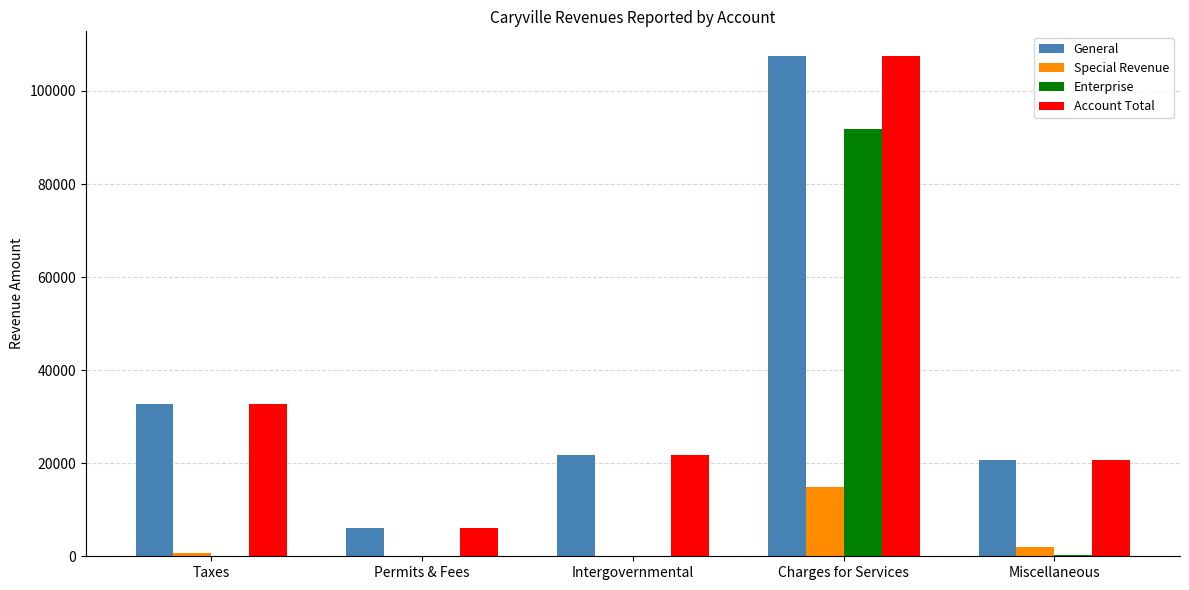

At which label does Account Total reach its peak?

Charges for Services